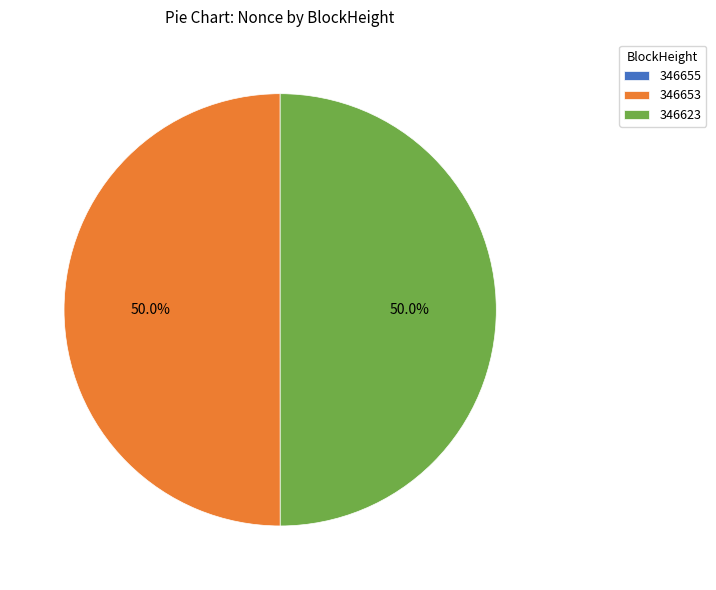

What percentage is NOT represented by 346653?

50.0%